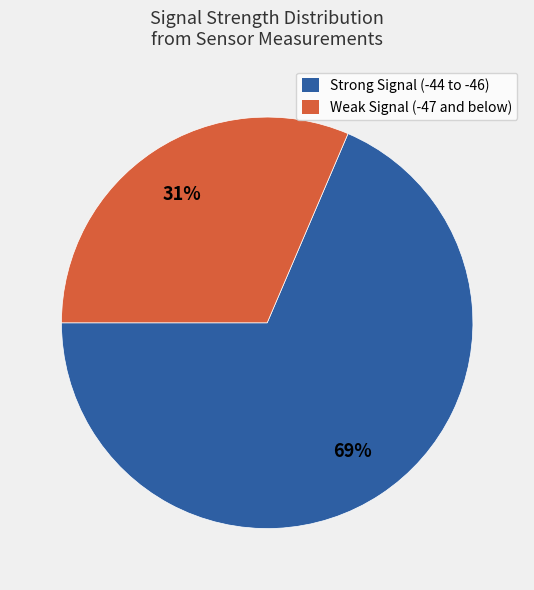

Is there any slice that represents more than half of the pie?

Yes